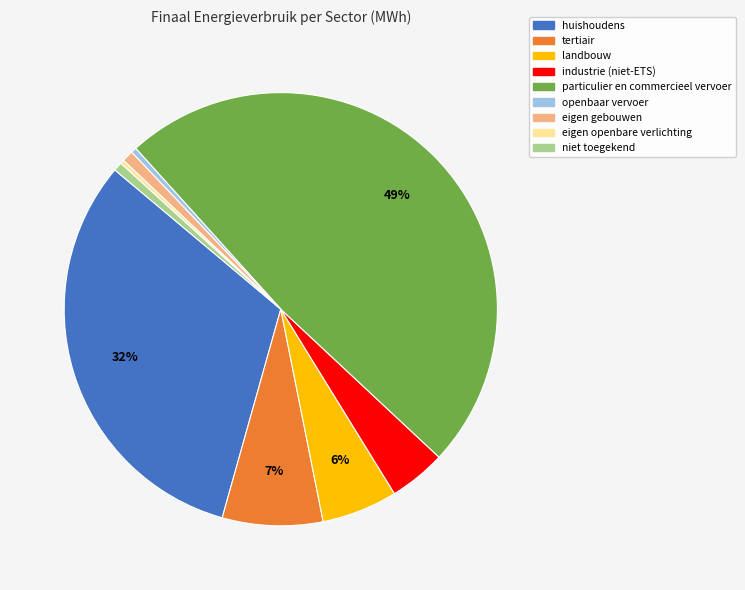

Is it true that eigen gebouwen is 1% of the pie?

True